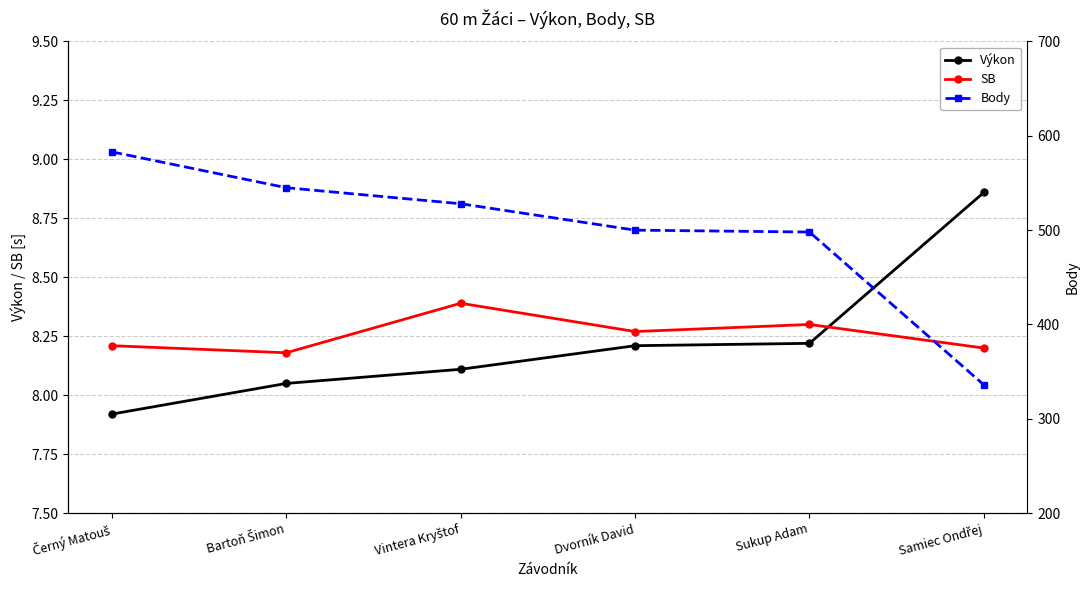

In SB, how many points are lower than both neighbors (excluding endpoints)?

2